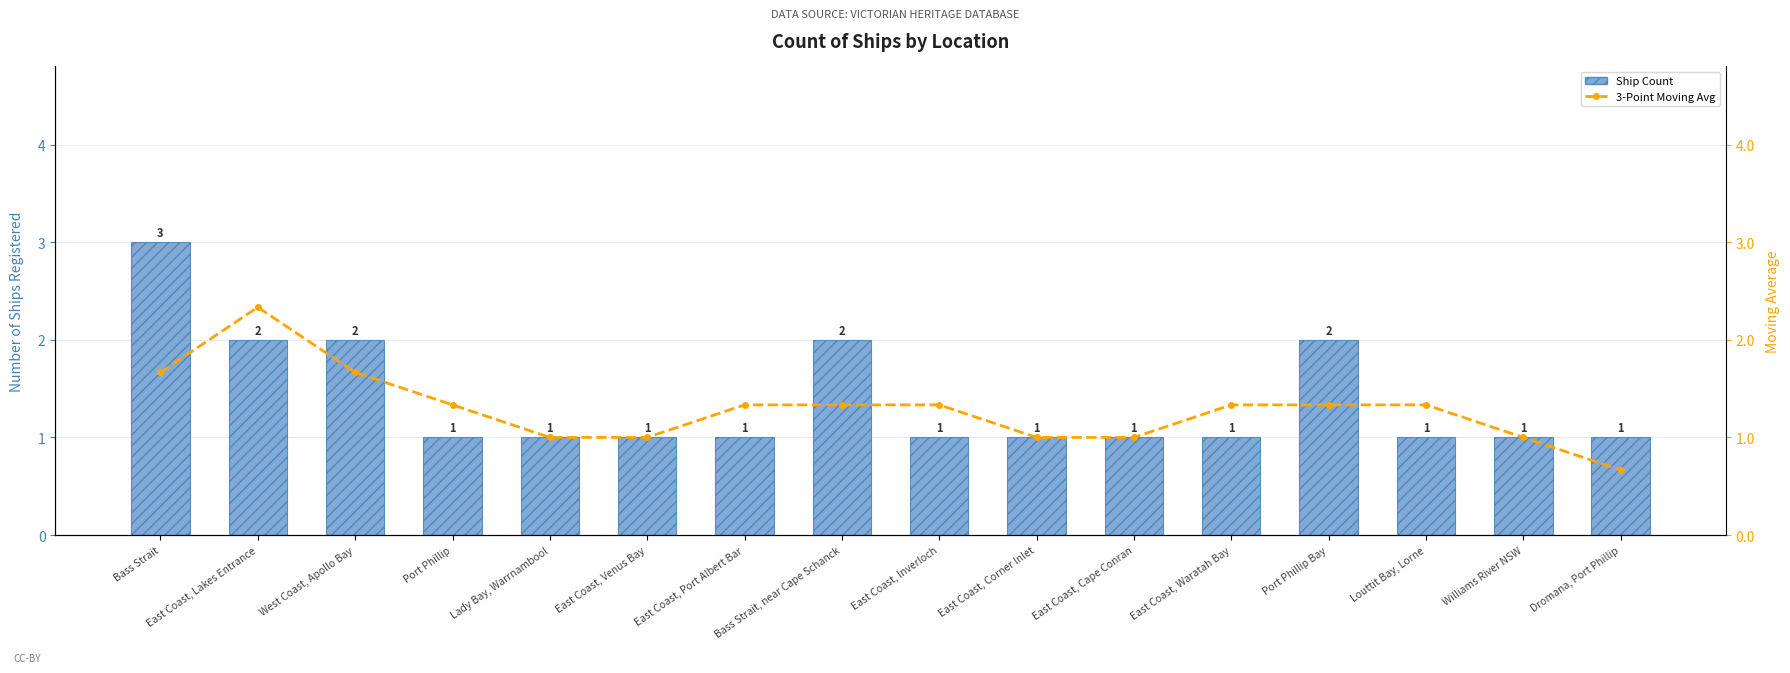

What is the approximate value of Ship Count at Port Phillip?

1.0